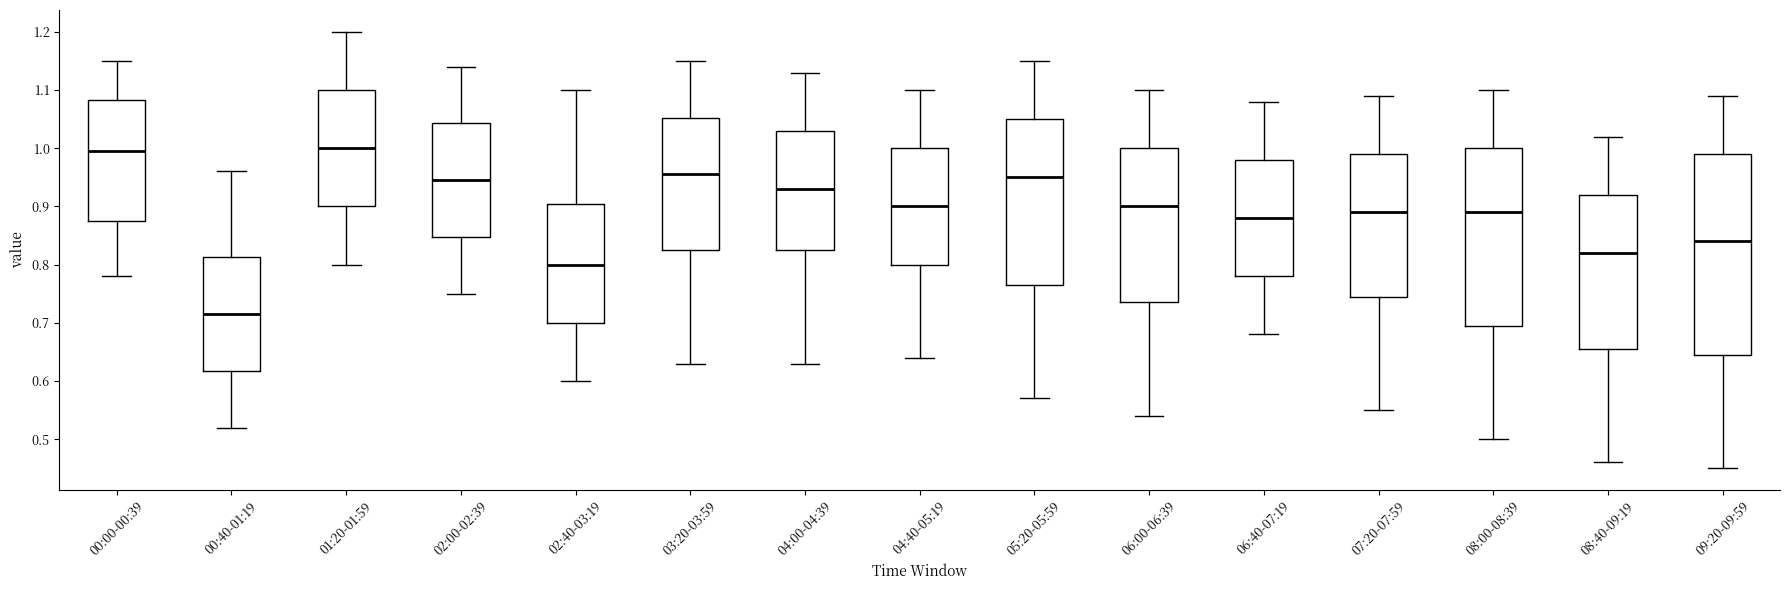

Reading left to right, transcribe this box plot: for each box, give where its median line is, the range the box spans, and where its two whiskers end, as read against the y-axis. The values are not printed on the chart, so give them approximately, as read against the axis.

00:00-00:39: median 1.00, box 0.88 to 1.08, whiskers 0.78 to 1.15
00:40-01:19: median 0.72, box 0.62 to 0.81, whiskers 0.52 to 0.96
01:20-01:59: median 1.00, box 0.90 to 1.10, whiskers 0.80 to 1.20
02:00-02:39: median 0.95, box 0.85 to 1.04, whiskers 0.75 to 1.14
02:40-03:19: median 0.80, box 0.70 to 0.91, whiskers 0.60 to 1.10
03:20-03:59: median 0.96, box 0.83 to 1.05, whiskers 0.63 to 1.15
04:00-04:39: median 0.93, box 0.83 to 1.03, whiskers 0.63 to 1.13
04:40-05:19: median 0.90, box 0.80 to 1.00, whiskers 0.64 to 1.10
05:20-05:59: median 0.95, box 0.77 to 1.05, whiskers 0.57 to 1.15
06:00-06:39: median 0.90, box 0.74 to 1.00, whiskers 0.54 to 1.10
06:40-07:19: median 0.88, box 0.78 to 0.98, whiskers 0.68 to 1.08
07:20-07:59: median 0.89, box 0.75 to 0.99, whiskers 0.55 to 1.09
08:00-08:39: median 0.89, box 0.70 to 1.00, whiskers 0.50 to 1.10
08:40-09:19: median 0.82, box 0.66 to 0.92, whiskers 0.46 to 1.02
09:20-09:59: median 0.84, box 0.65 to 0.99, whiskers 0.45 to 1.09